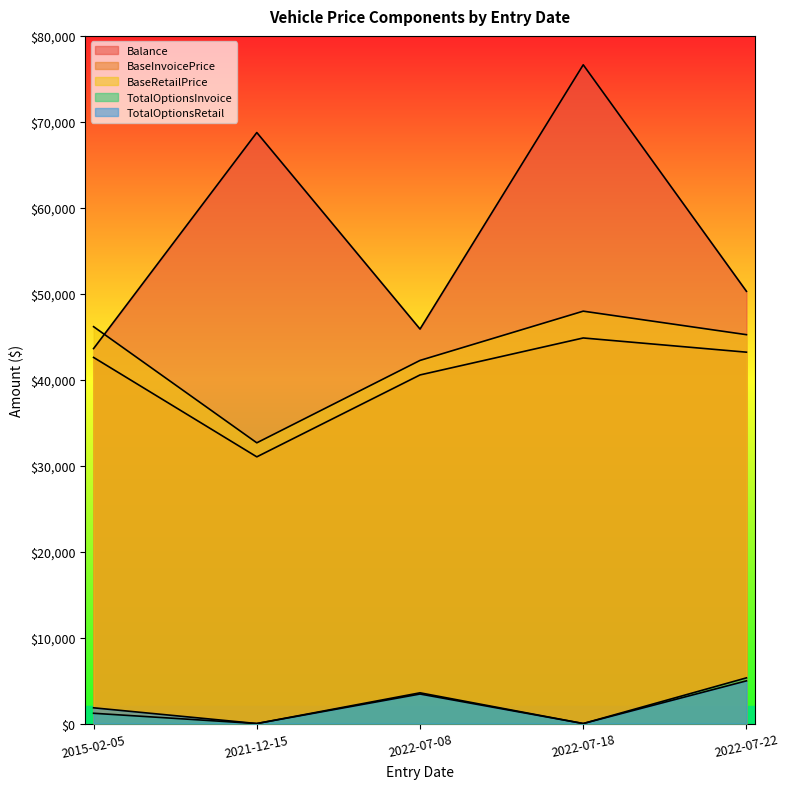

Is the value of BaseInvoicePrice at 2022-07-18 greater than the value of TotalOptionsInvoice at 2015-02-05?

Yes